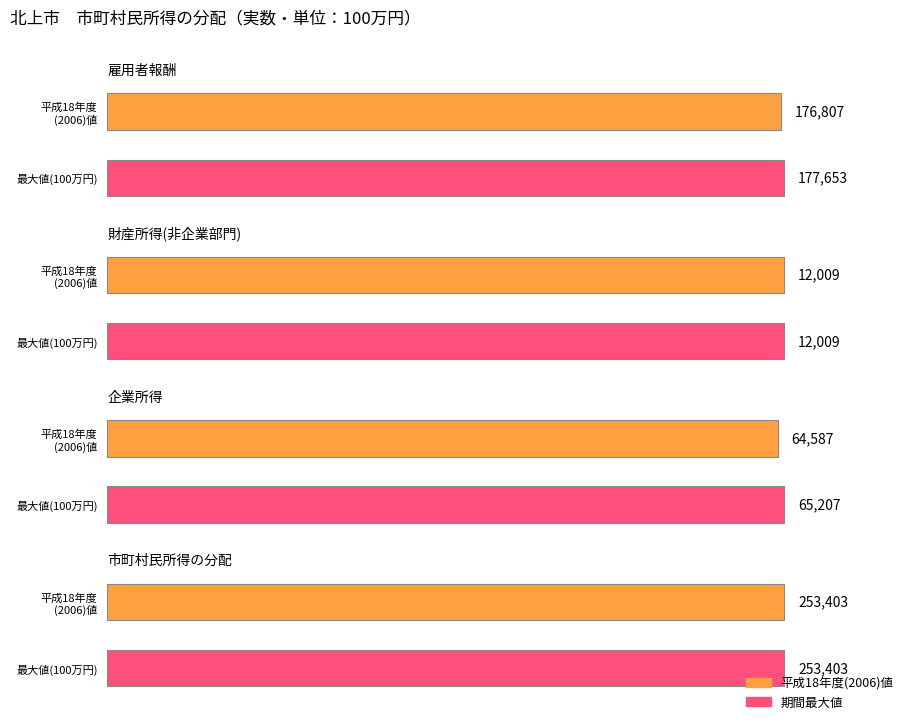

Is the value of 財産所得(非企業部門) at 2011 greater than the value of 雇用者報酬 at 2008?

No